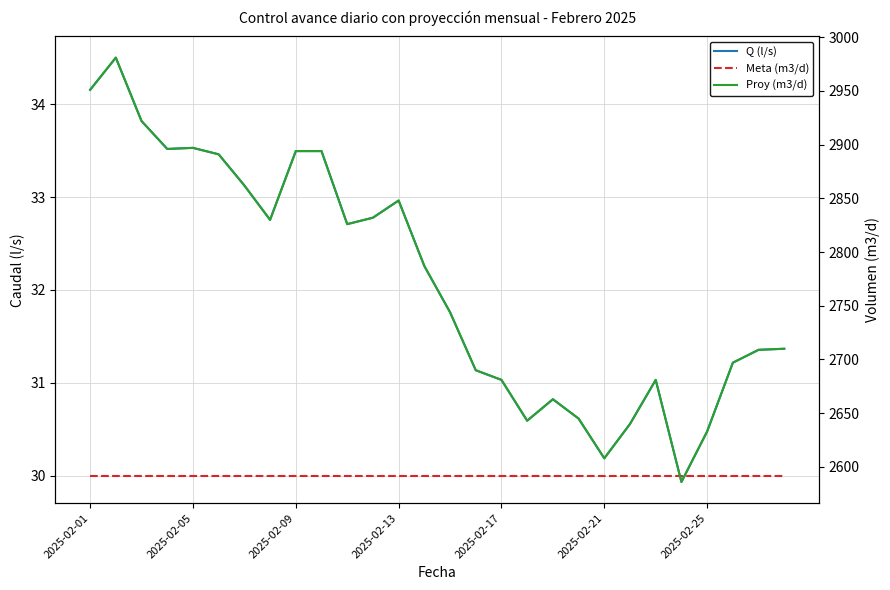

At 17, list the series in order from largest to smallest.

Proy (m3/d), Meta (m3/d), Q (l/s)